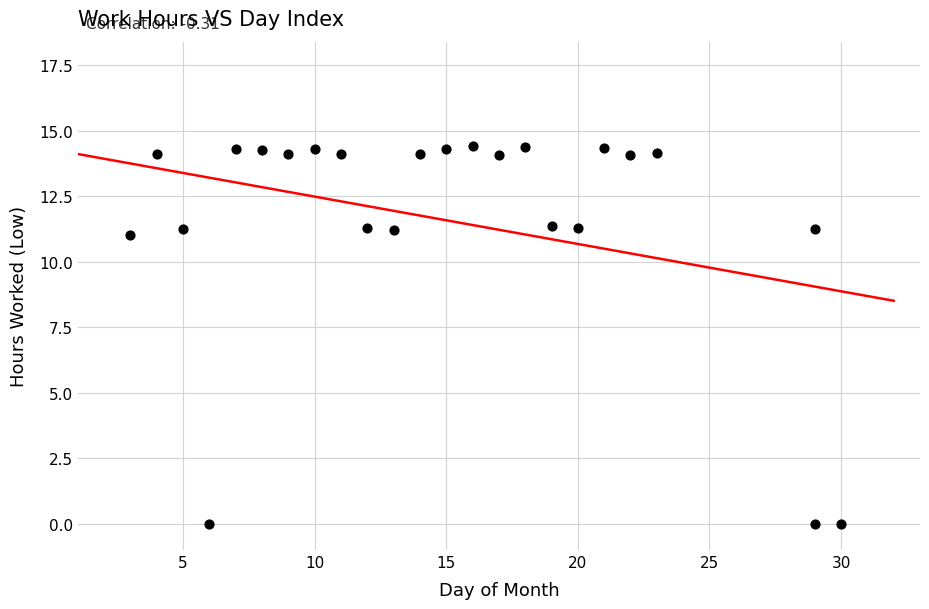

What Y value in the scatter plot is closest to 7?

11.0